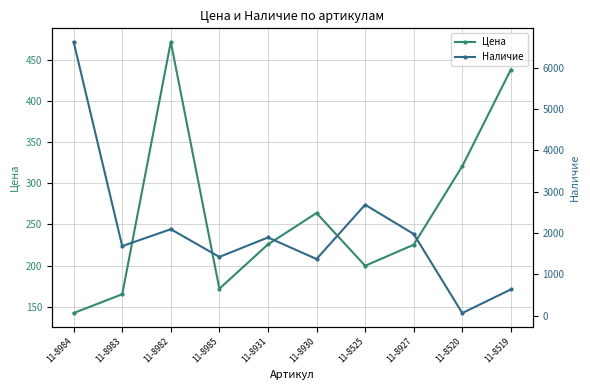

At which category does Наличие reach its first local peak?

11-8982